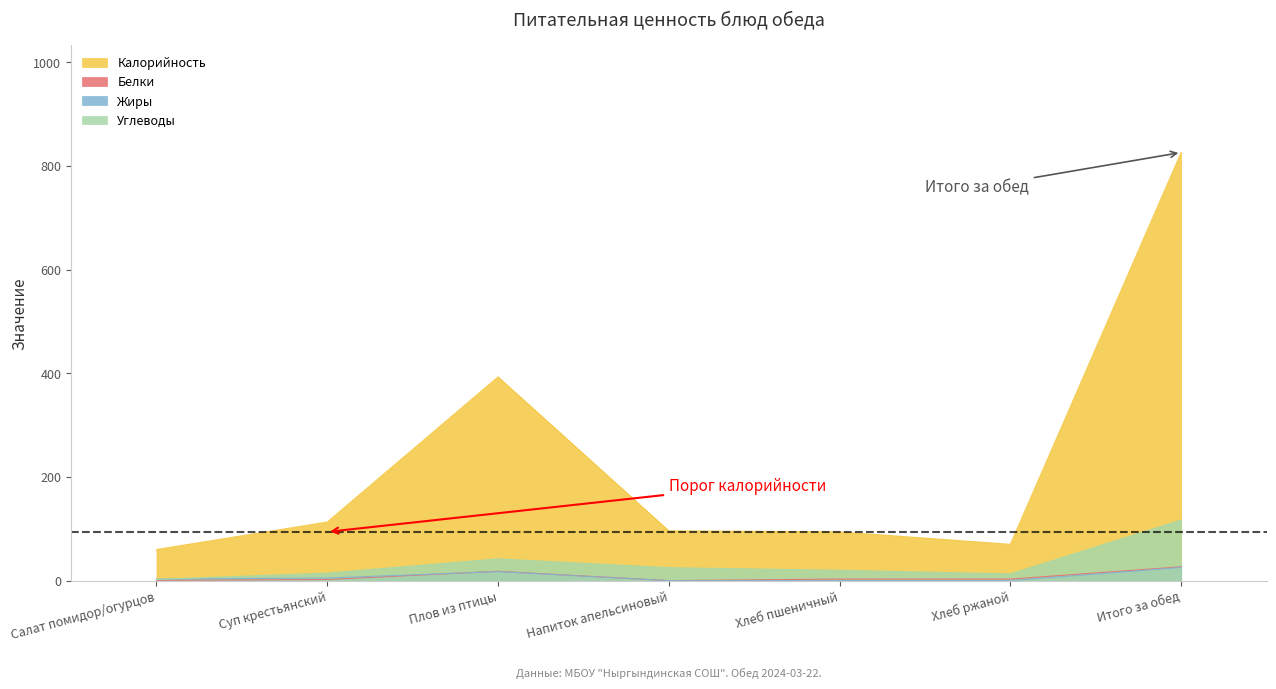

Rank the categories by Белки value from lowest to highest.

Напиток апельсиновый, Салат помидор/огурцов, Суп крестьянский, Хлеб ржаной, Хлеб пшеничный, Плов из птицы, Итого за обед